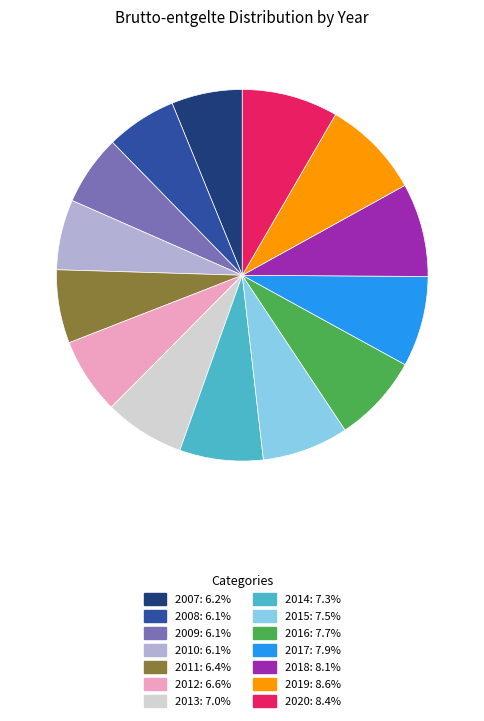

Between 2012 and 2009, which is larger?

2012